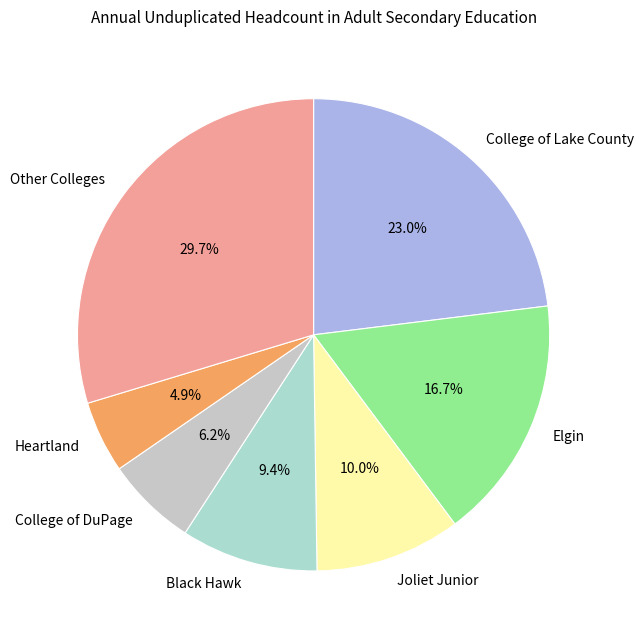

Between Other Colleges and Heartland, which is larger?

Other Colleges